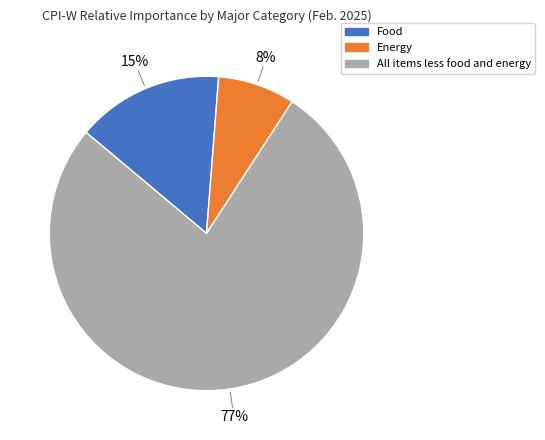

To the nearest percent, what portion does Energy represent?

8%